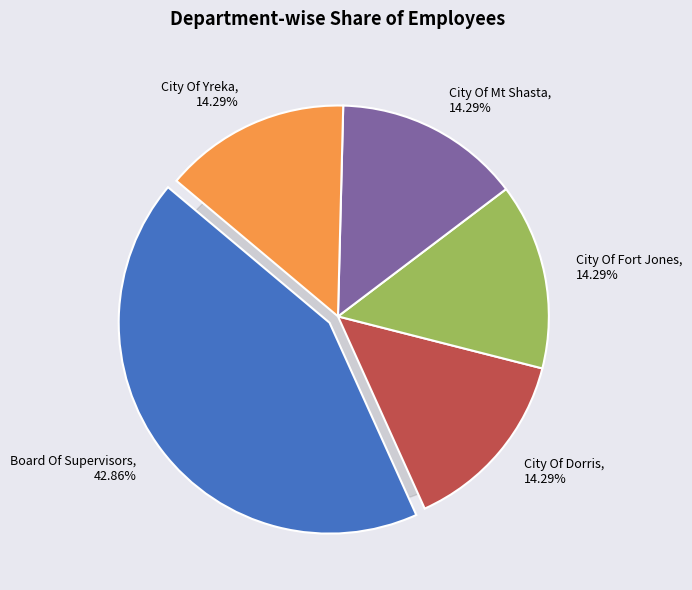

Rank the categories by value from highest to lowest.

Board Of Supervisors, City Of Dorris, City Of Fort Jones, City Of Mt Shasta, City Of Yreka